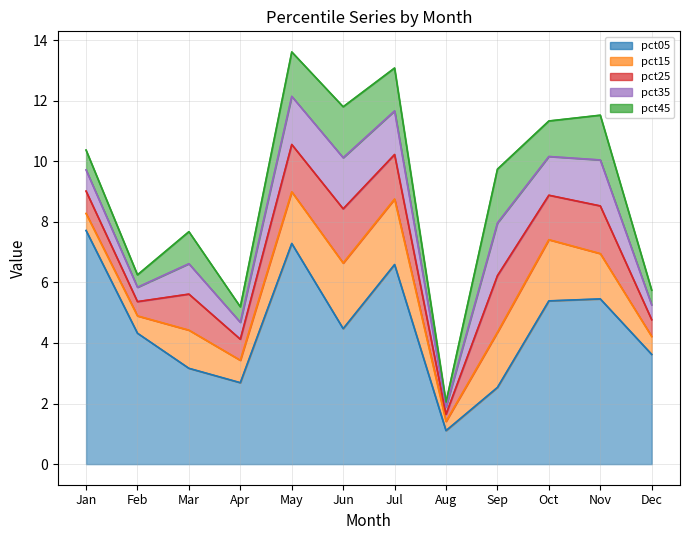

Where do pct15 and pct45 first cross each other?

Jan and Feb